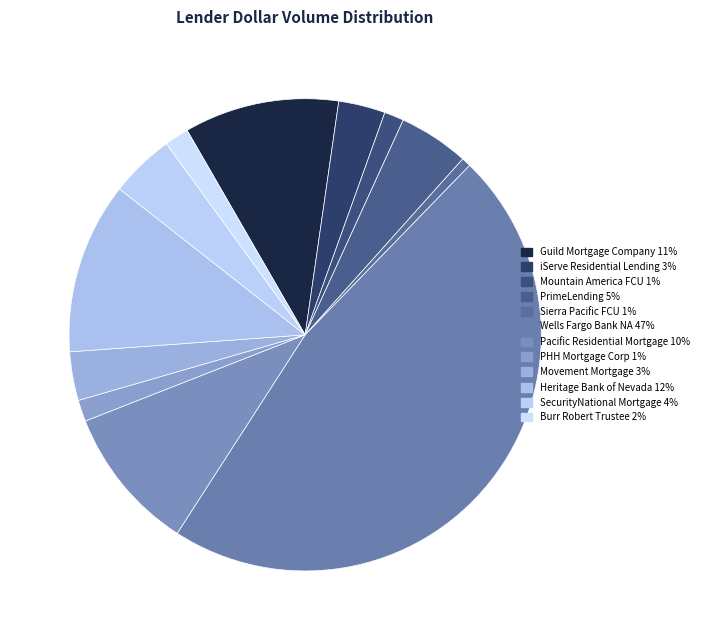

How many segments does this pie chart have?

12